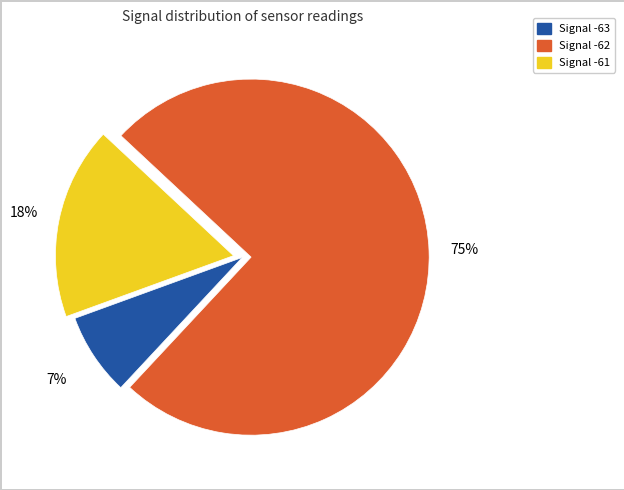

To the nearest percent, what is the average slice percentage?

33%